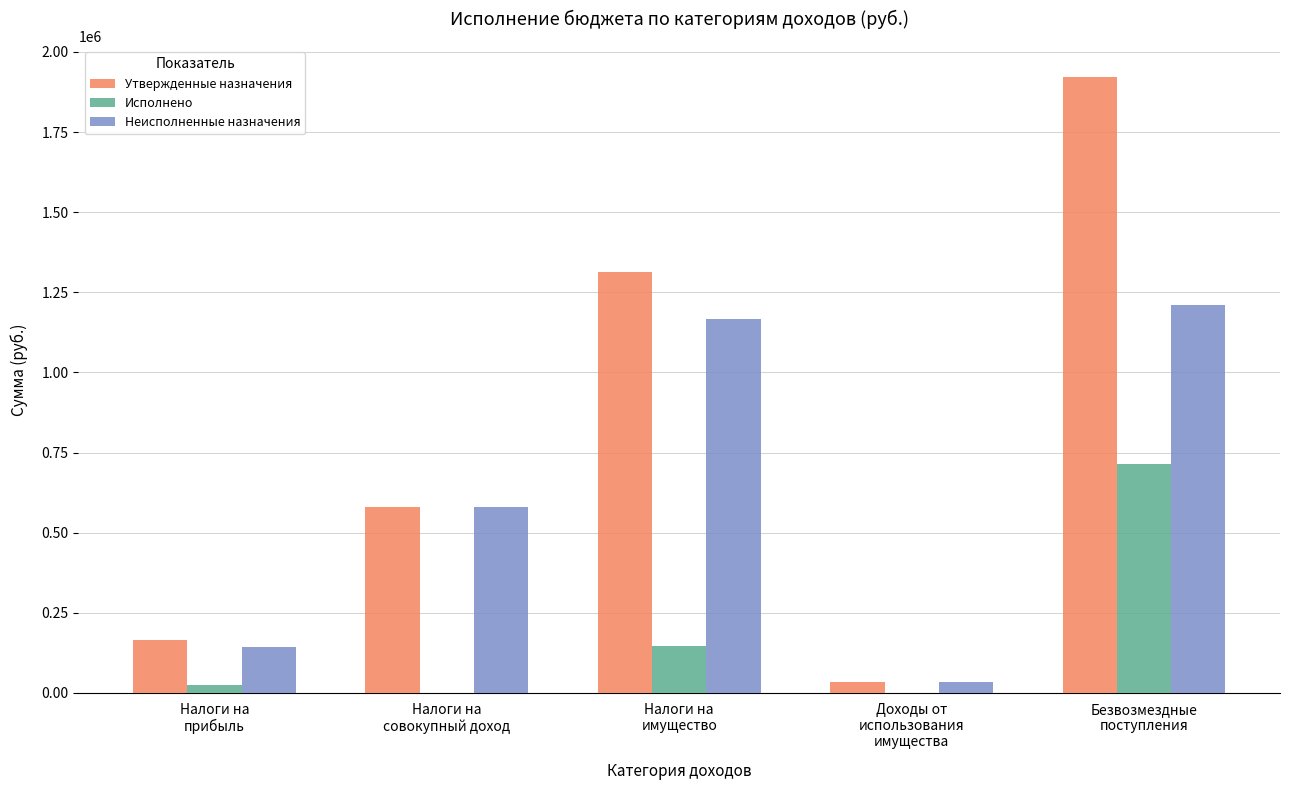

The value of Утвержденные назначения at Безвозмездные
поступления is 2557202.9. True or false?

False